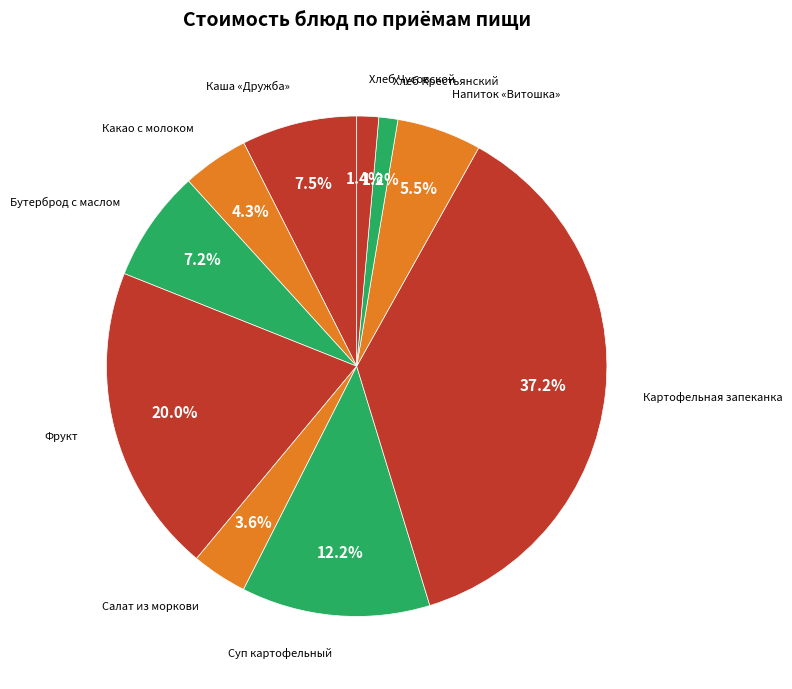

Which slice is the largest?

Картофельная запеканка